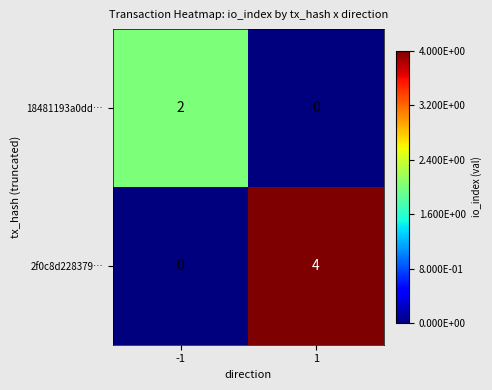

Which series has the largest total across all categories?

2f0c8d228379…